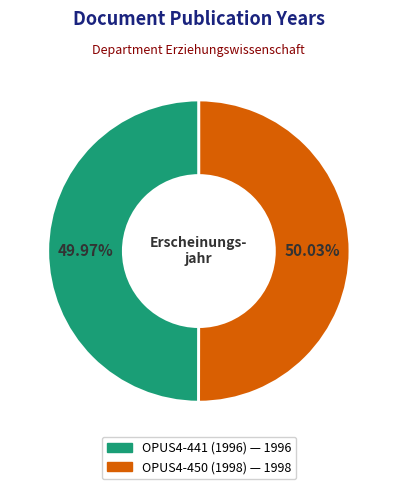

Is the sum of OPUS4-441 (1996) and OPUS4-450 (1998) greater than half?

Yes